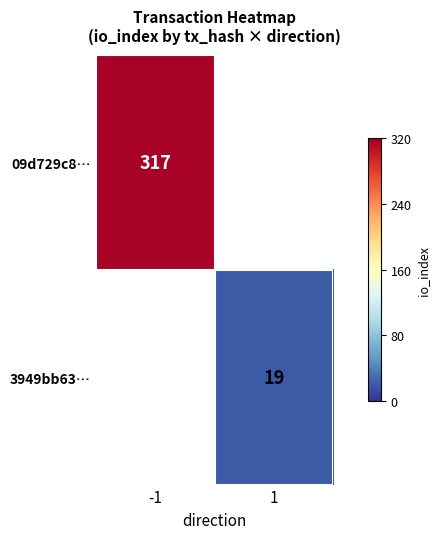

True or false: 09d729c8… has a value of 317 at -1.

True